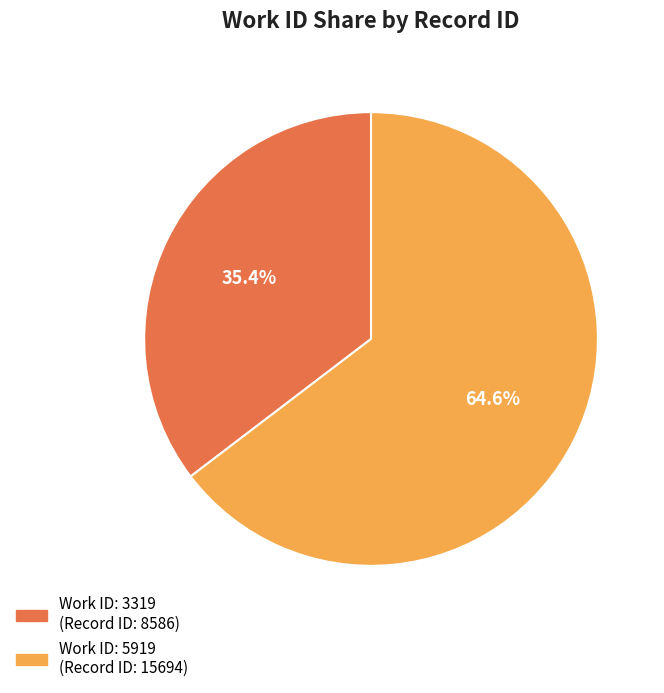

Is there a majority slice in this chart?

Yes